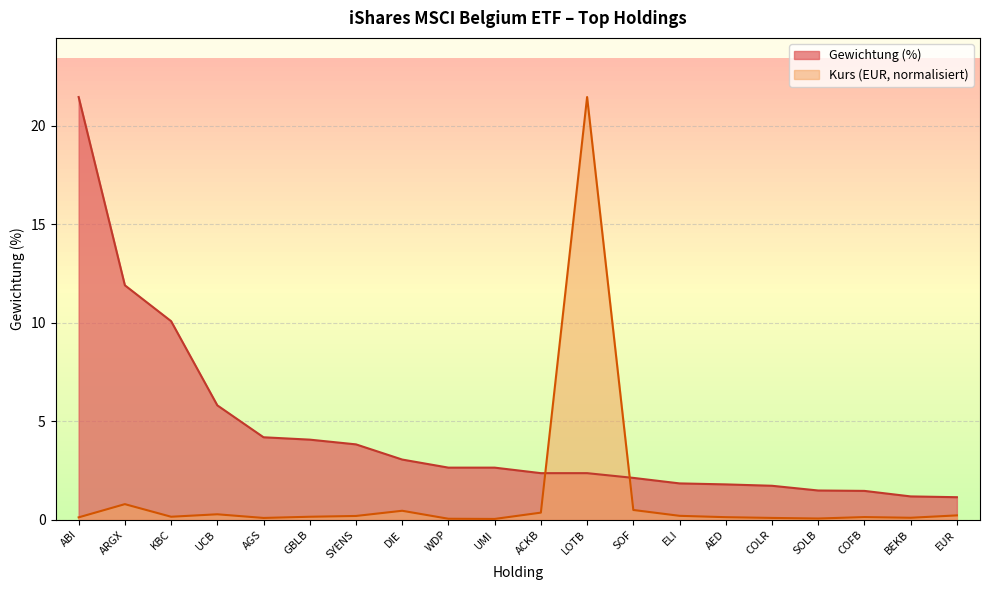

At how many categories does at least one series exceed 18?

2